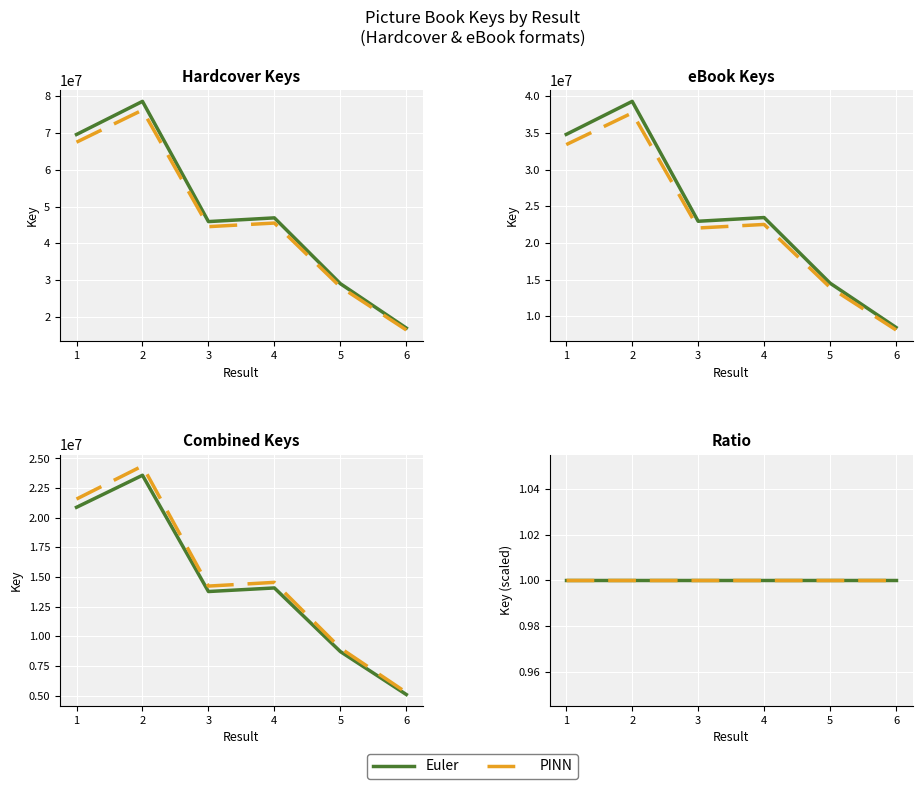

At which label does the data first exceed 46948518?

1